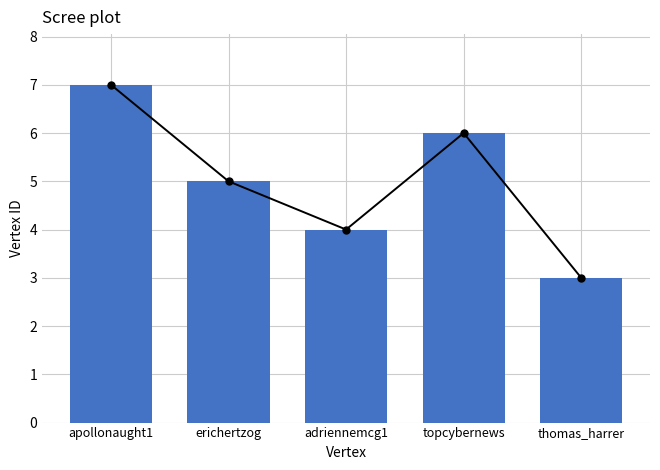

At which label does the data first exceed 5?

apollonaught1